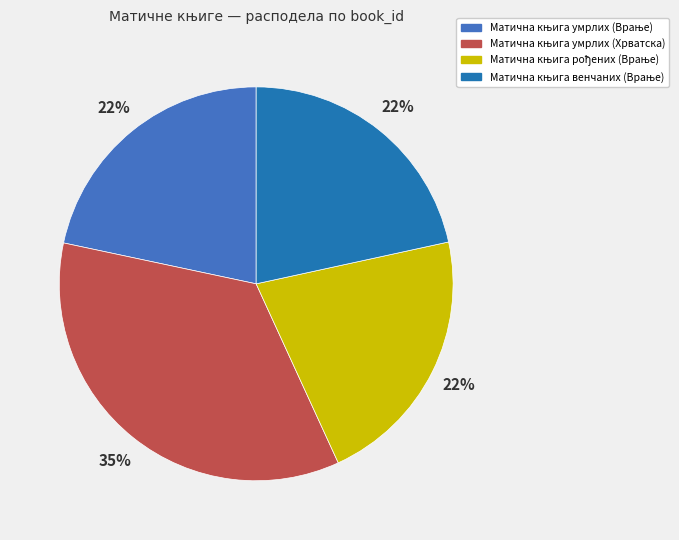

Does any single category account for the majority?

No